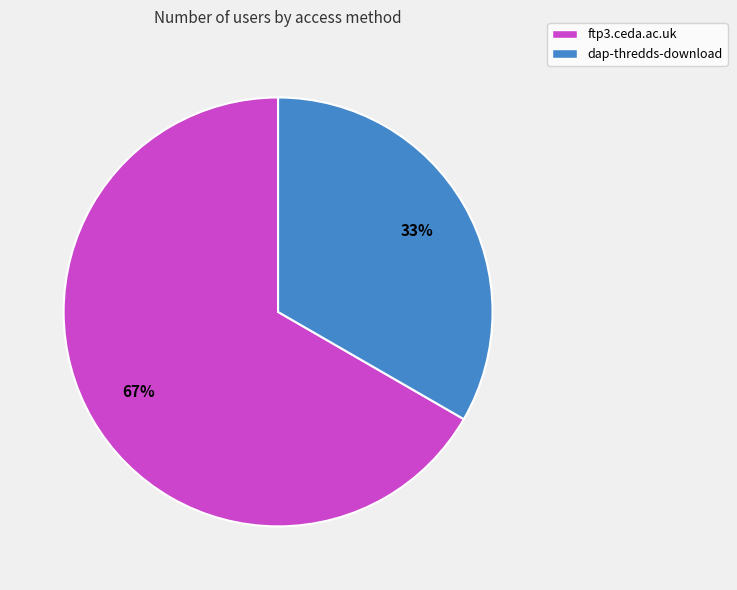

Combined, do dap-thredds-download and ftp3.ceda.ac.uk account for over 50%?

Yes